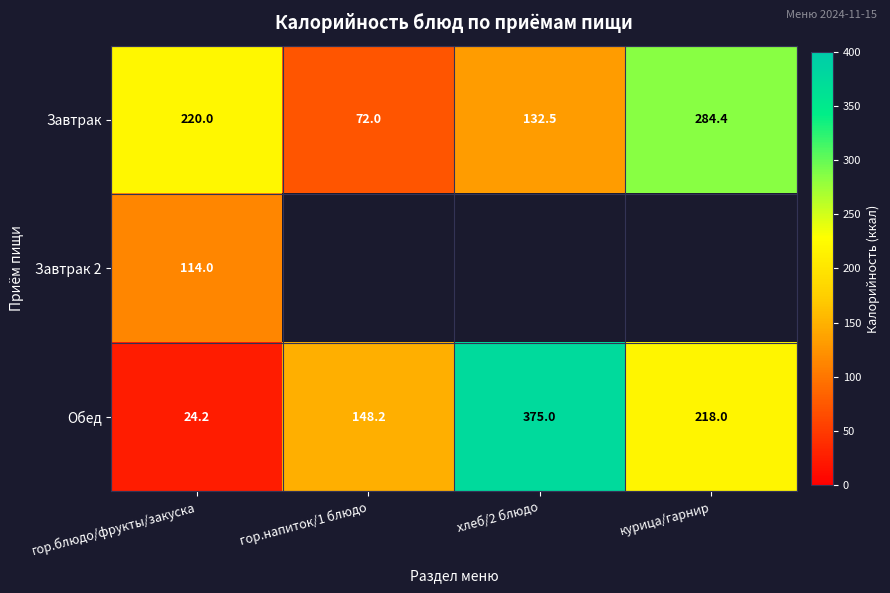

Is it true that Завтрак 2 equals 162.0 at гор.блюдо/фрукты/закуска?

False